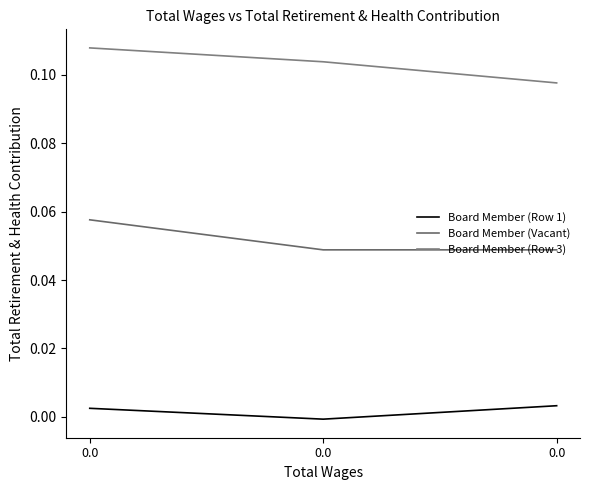

Is this an area chart (filled region under the line)?

No